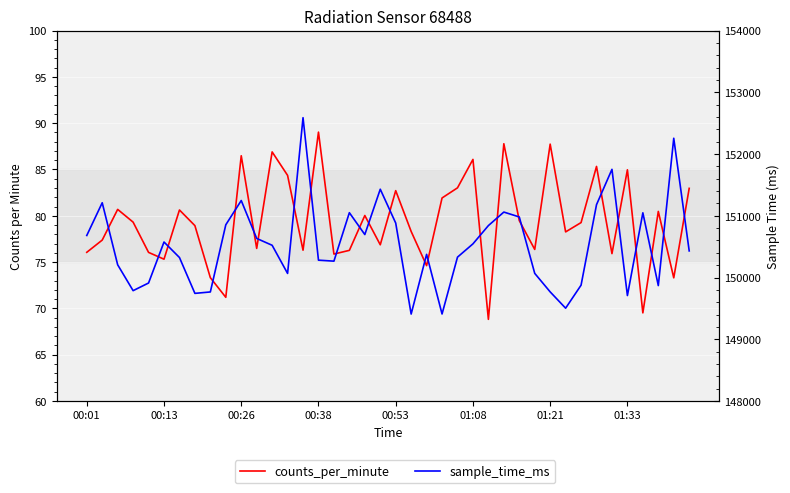

Which series changed the most between 00:53 and 8?

sample_time_ms